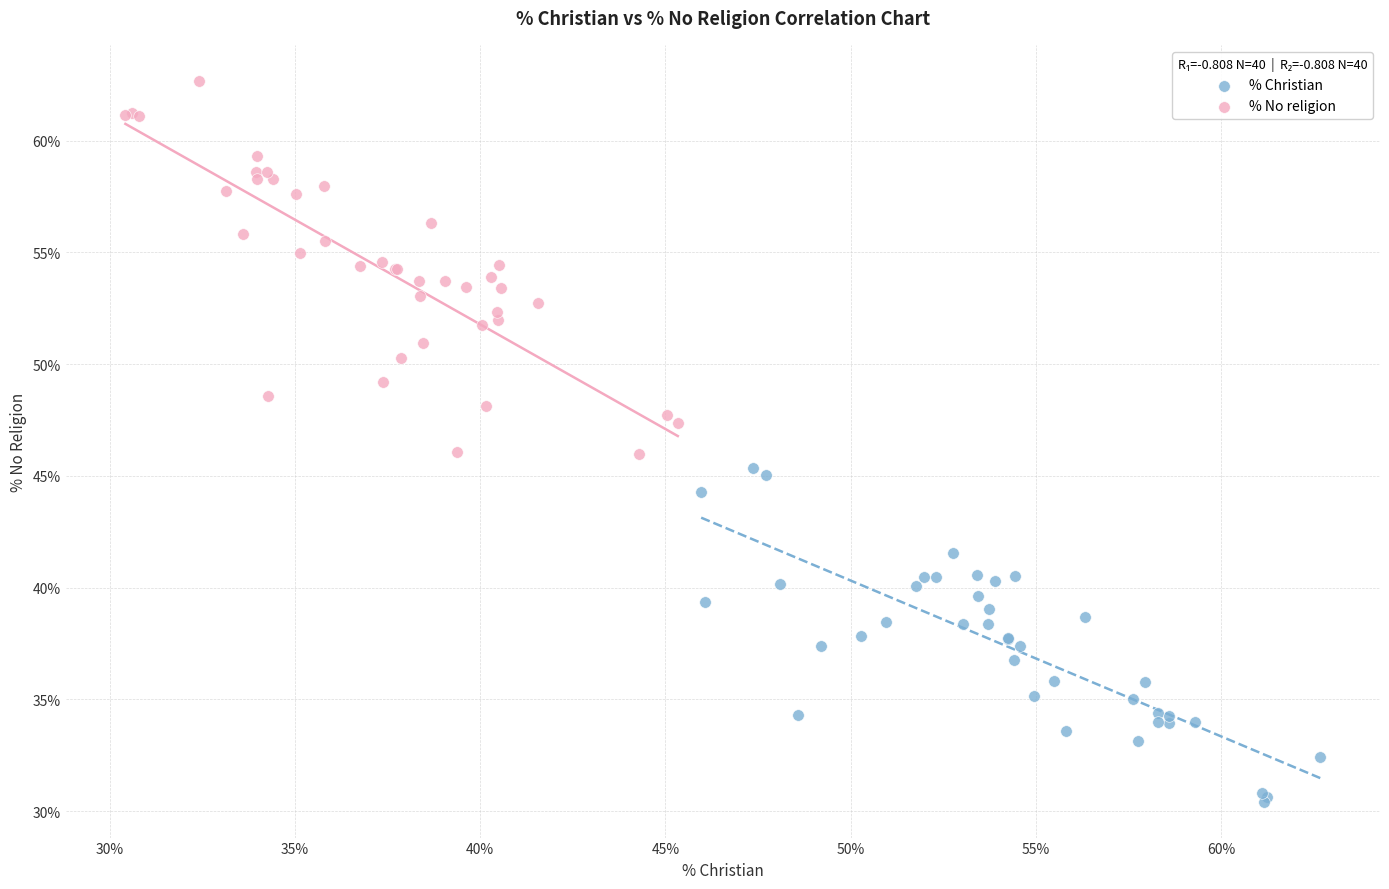

Which series has the widest spread of Y values?

% No religion